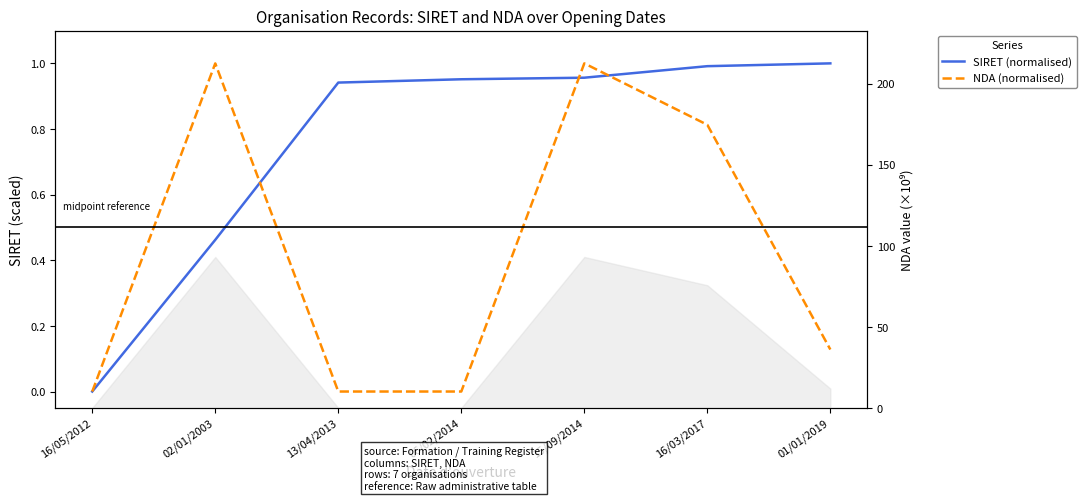

What is the value of the SIRET (normalised) point at the 2nd from the left?

0.5